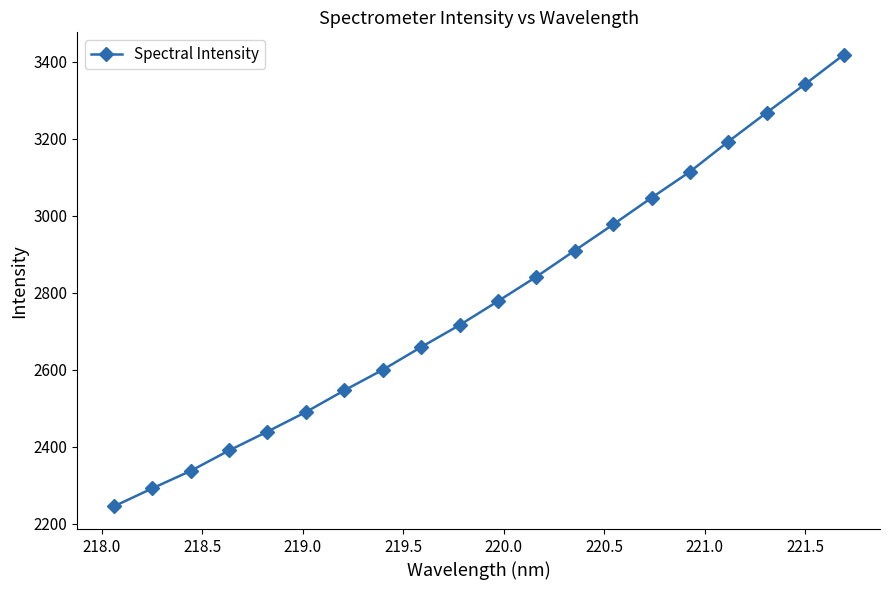

What is the minimum value shown in the chart?

2244.3